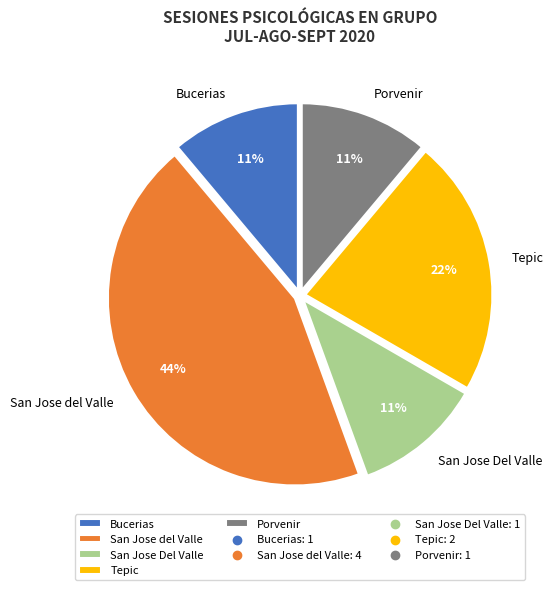

Approximately how many times larger is the value at Tepic compared to Bucerias?

2.0